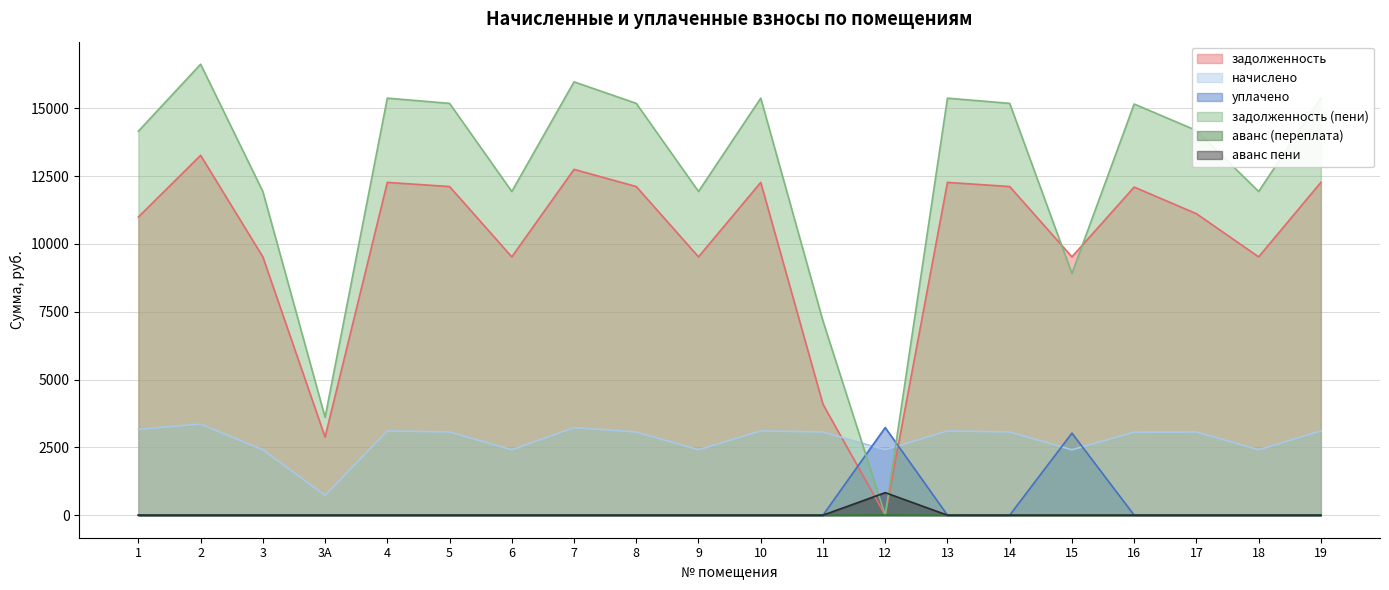

What is the label of the 5th point from the left?

4